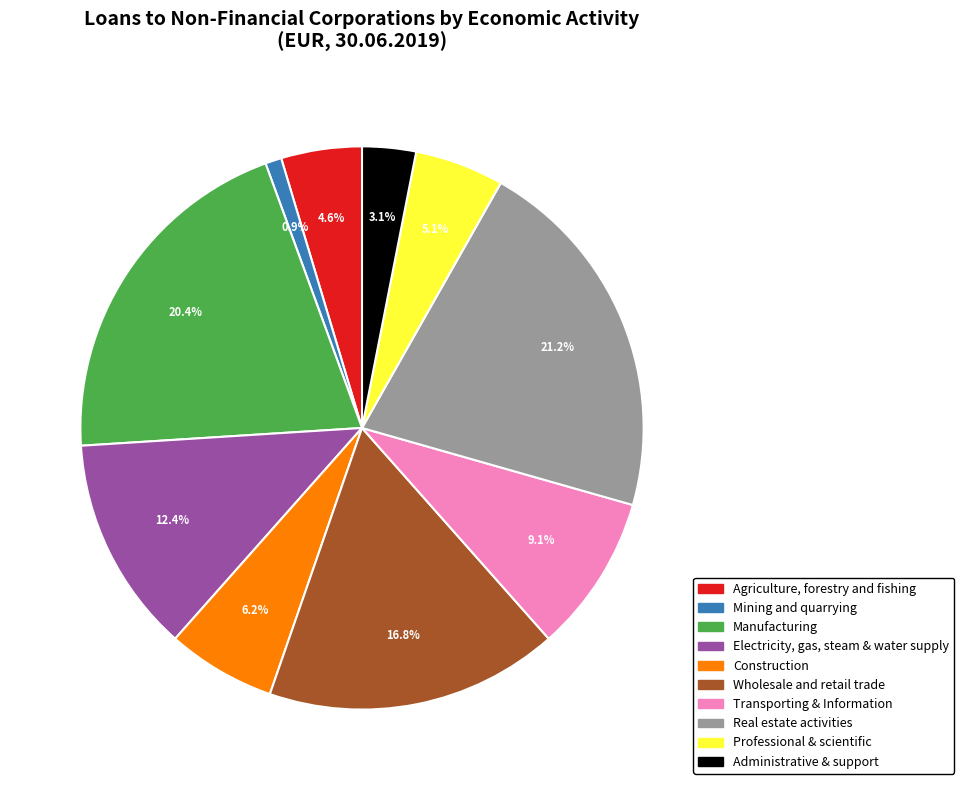

To the nearest percent, what percentage of the pie is Administrative & support?

3%